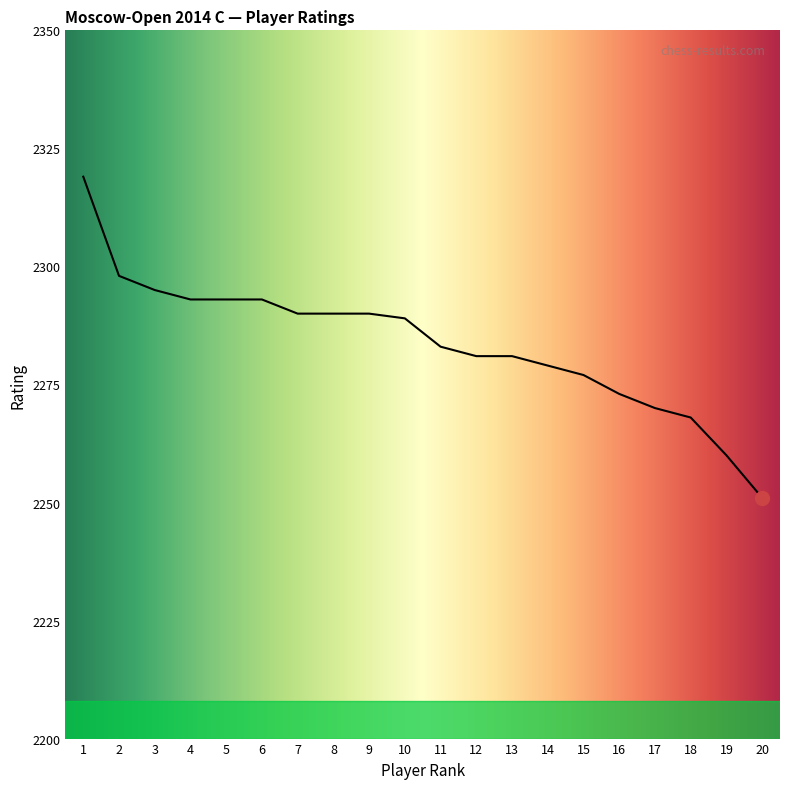

How many values are below 2289?

10